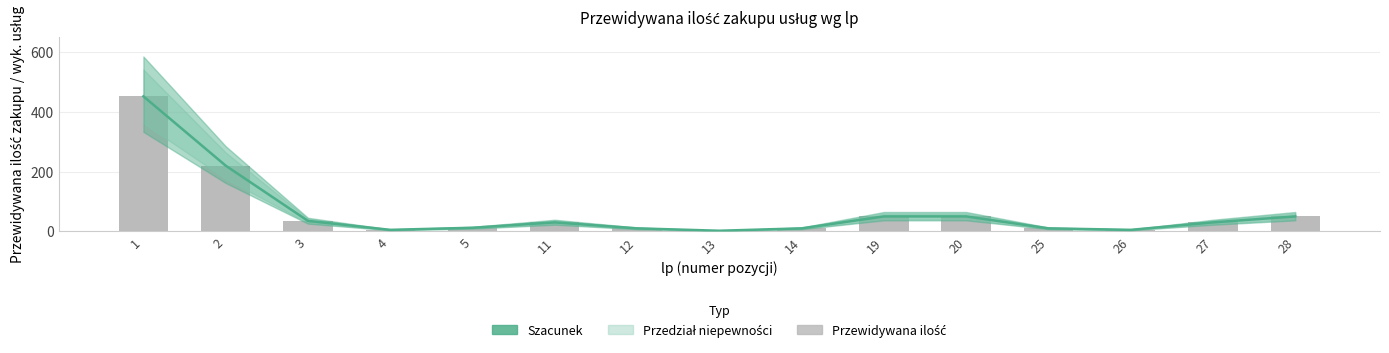

What is the lowest value of the Szacunek (linia środkowa) series?

2